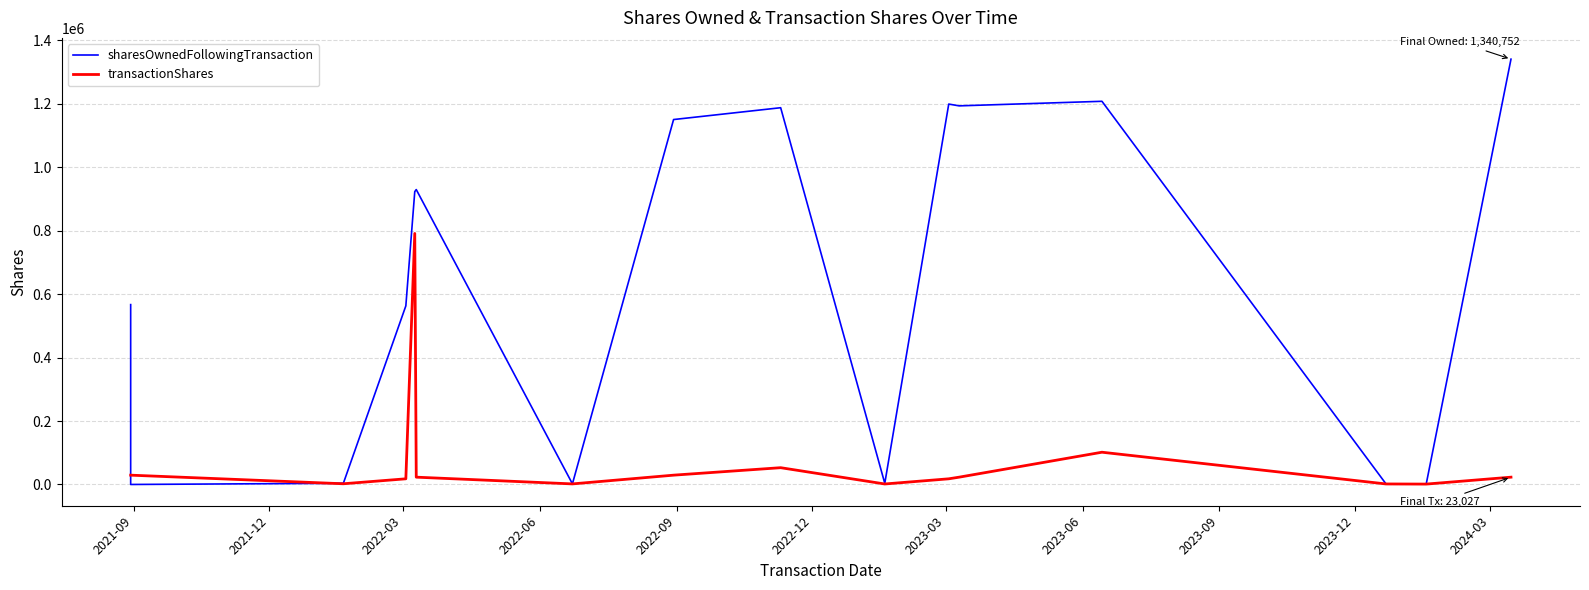

List the series in order of their overall mean, lowest first.

transactionShares, sharesOwnedFollowingTransaction